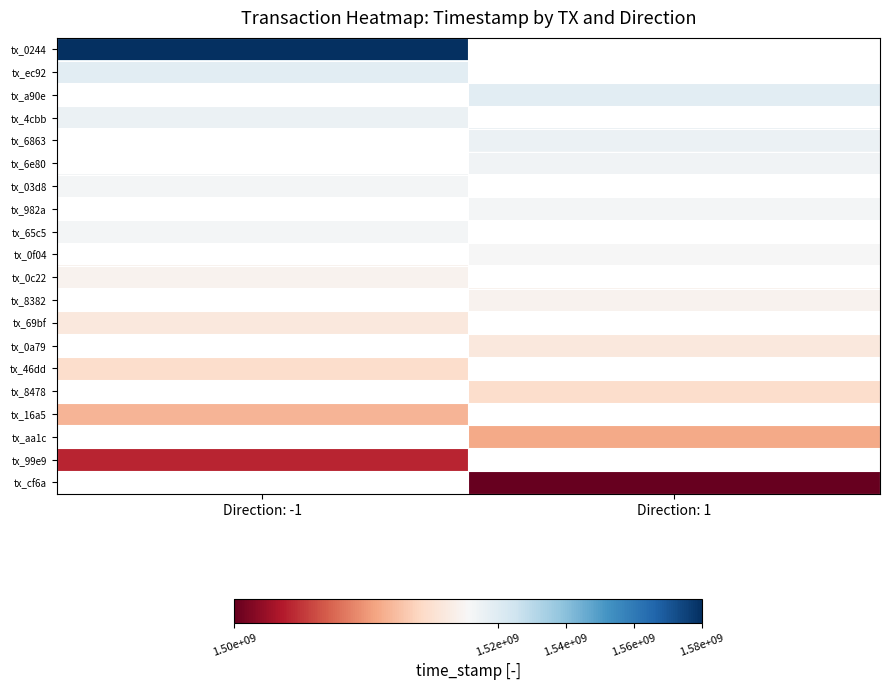

What is the minimum value shown in the chart?

1502518384.0